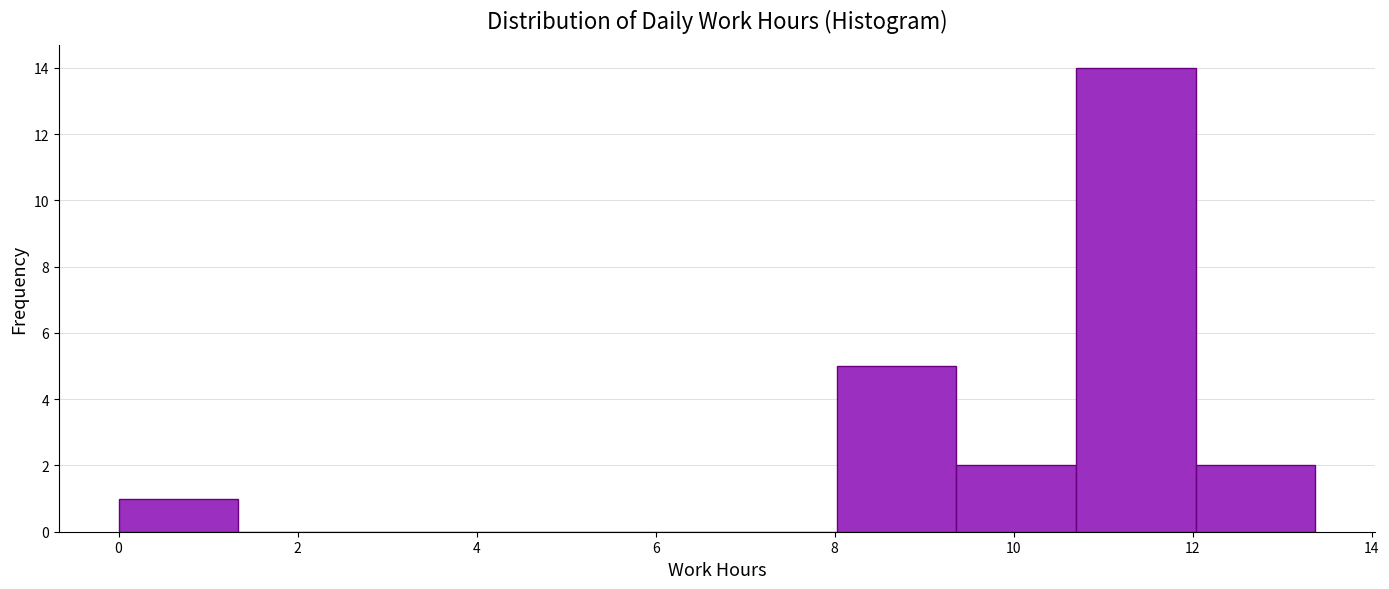

Reading left to right, transcribe this chart: for each bar, give the range it covers on the x-axis and its height. Neither the bar edges nor the heights are printed on the chart, so give them approximately, as read against the axes.

0.0 to 1.4: 1
1.4 to 2.6: 0
2.6 to 4.0: 0
4.0 to 5.4: 0
5.4 to 6.6: 0
6.6 to 8.0: 0
8.0 to 9.4: 5
9.4 to 10.6: 2
10.6 to 12.0: 14
12.0 to 13.4: 2